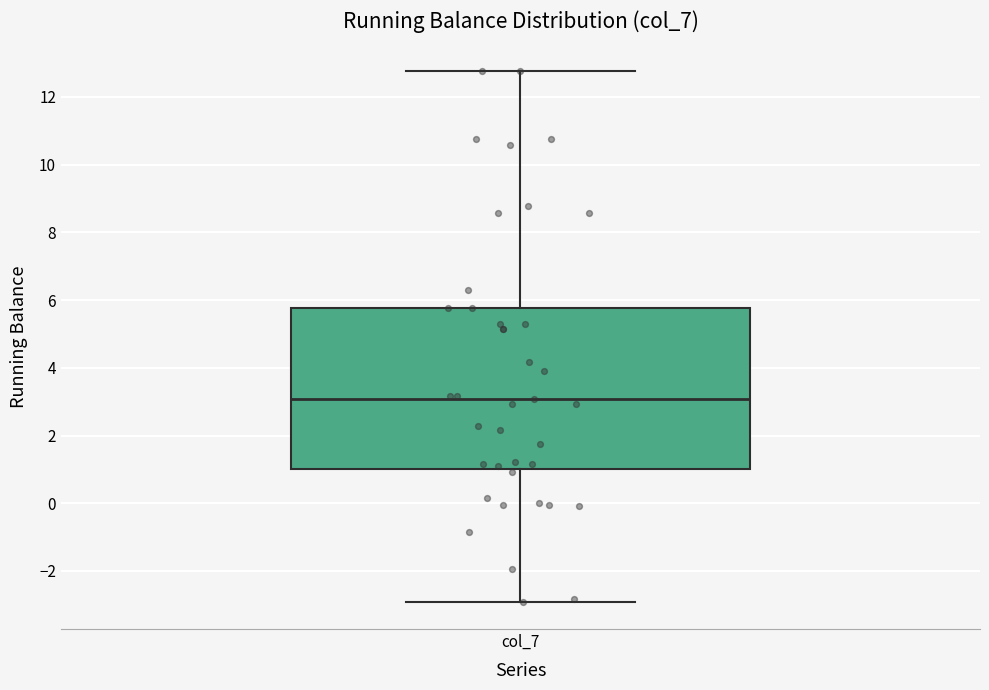

Transcribe this box plot: give where the median line is, the range the box spans, and where the two whiskers end, as read against the y-axis. The values are not printed on the chart, so give them approximately, as read against the axis.

median 3.0, box 1.0 to 5.8, whiskers -3.0 to 12.8